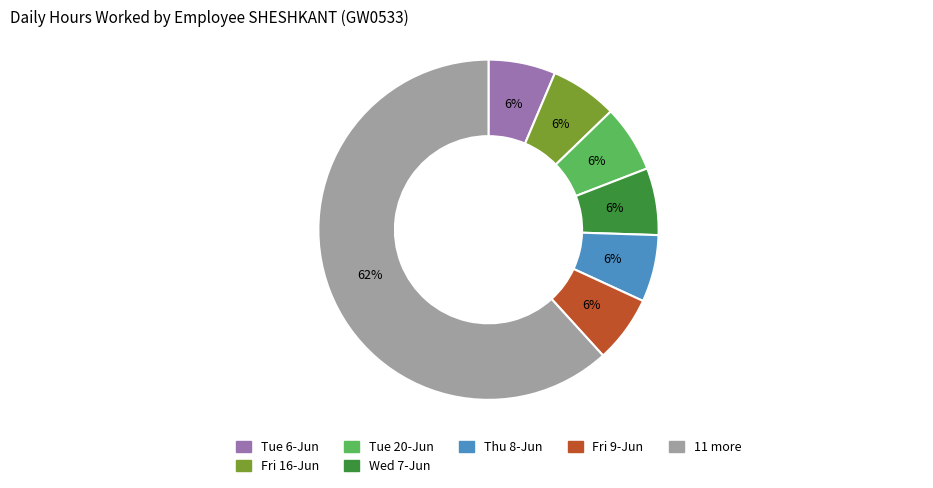

To the nearest percent, what is the average slice percentage?

14%